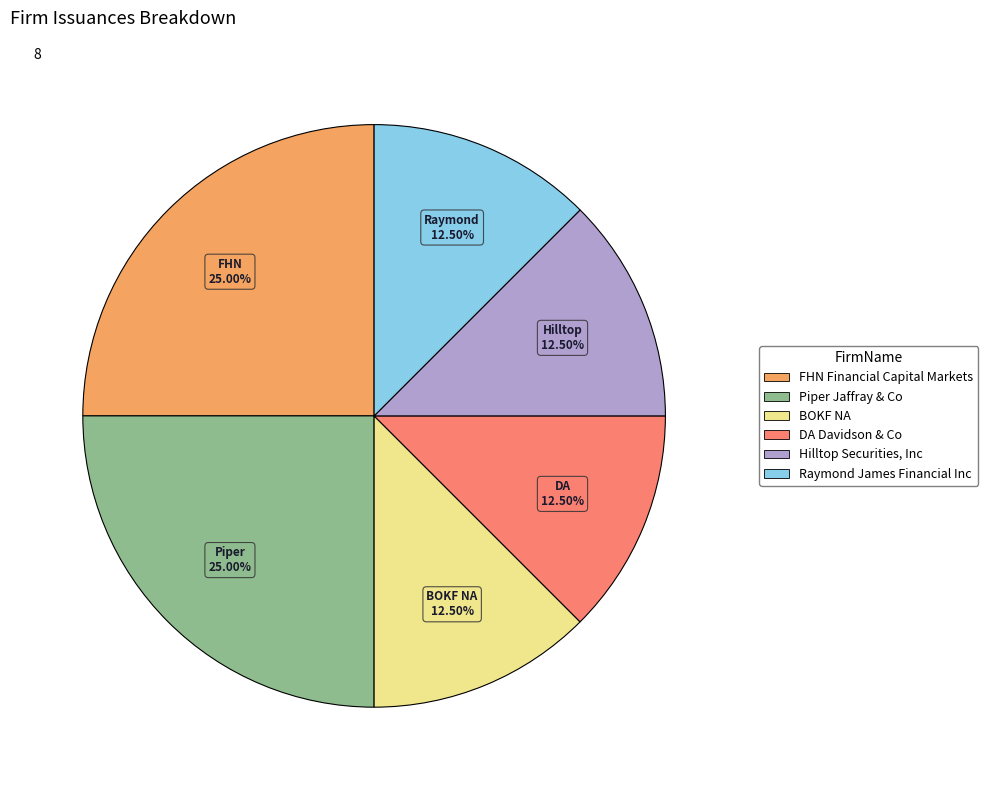

How many slices are in this pie chart?

6